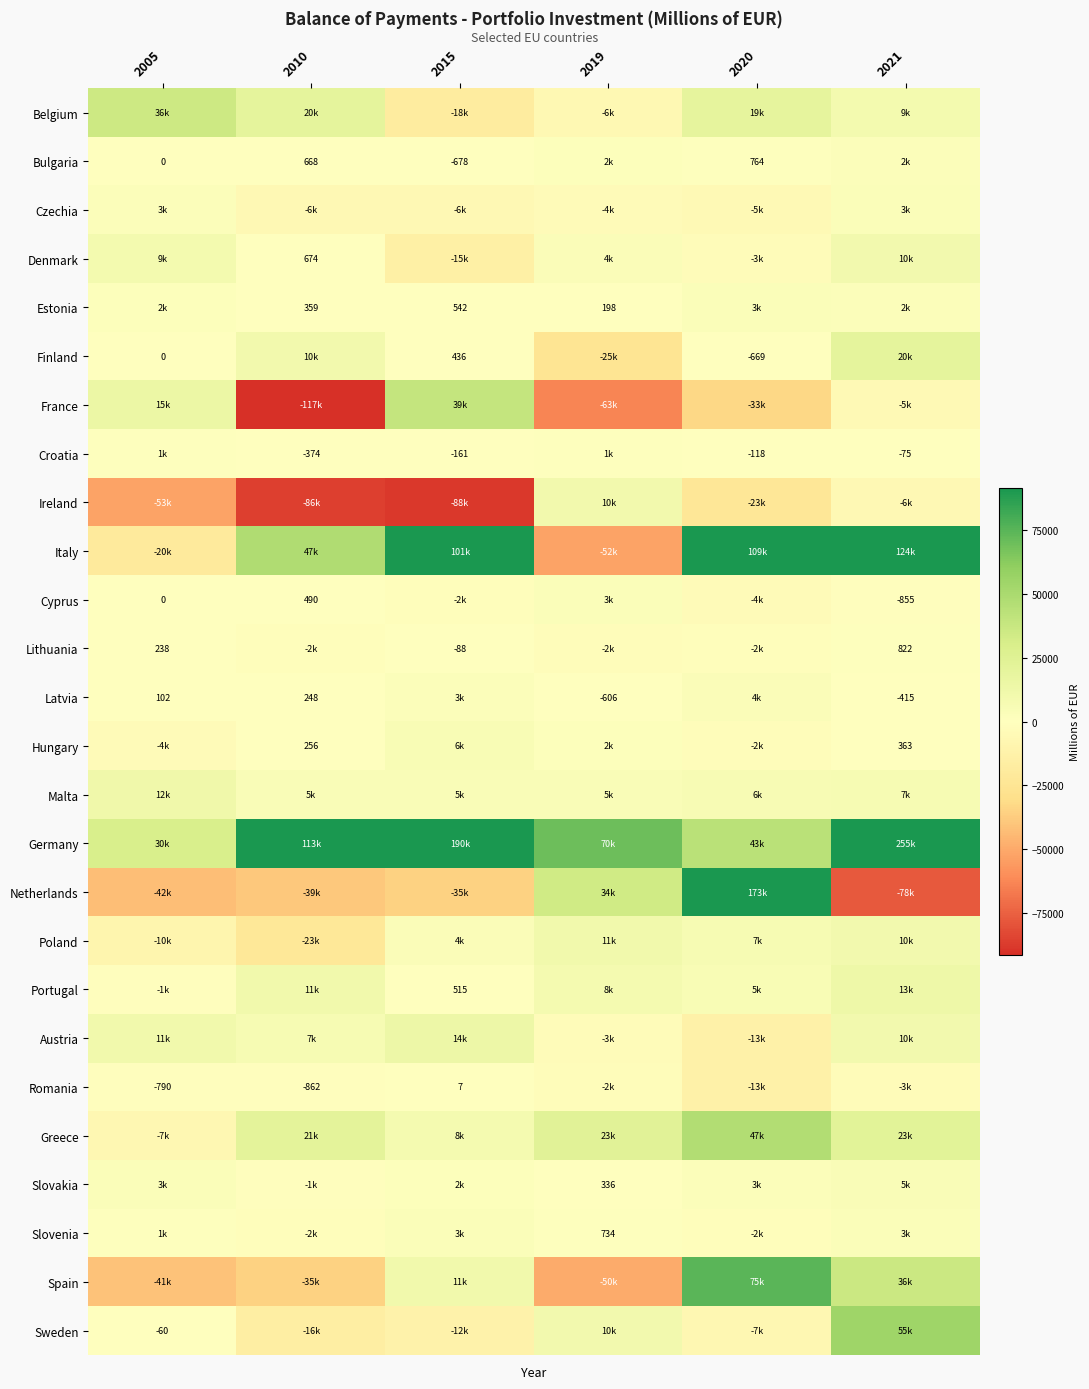

Where is Cyprus nearest to the value -566?

2021